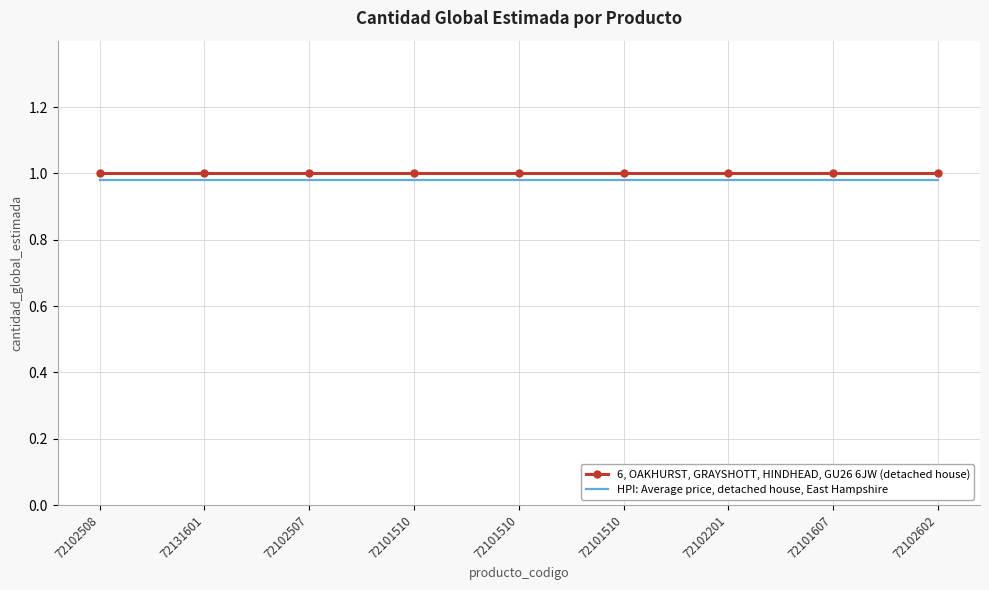

Reading left to right, extract all data points from this chart.

6, OAKHURST, GRAYSHOTT, HINDHEAD, GU26 6JW (detached house): 72102508=1.0	72131601=1.0	72102507=1.0	72101510=1.0	72101510=1.0	72101510=1.0	72102201=1.0	72101607=1.0	72102602=1.0
HPI: Average price, detached house, East Hampshire: 72102508=1.0	72131601=1.0	72102507=1.0	72101510=1.0	72101510=1.0	72101510=1.0	72102201=1.0	72101607=1.0	72102602=1.0